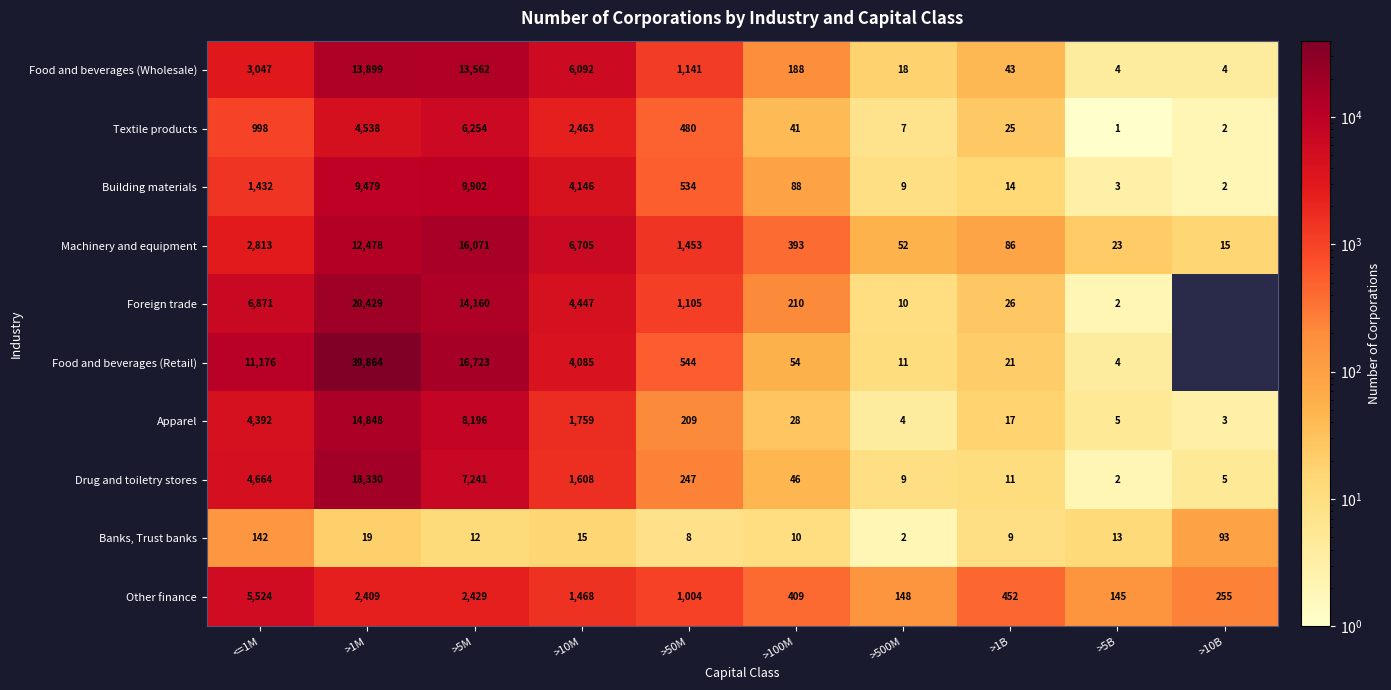

Which label corresponds to the largest value in the chart?

>1M